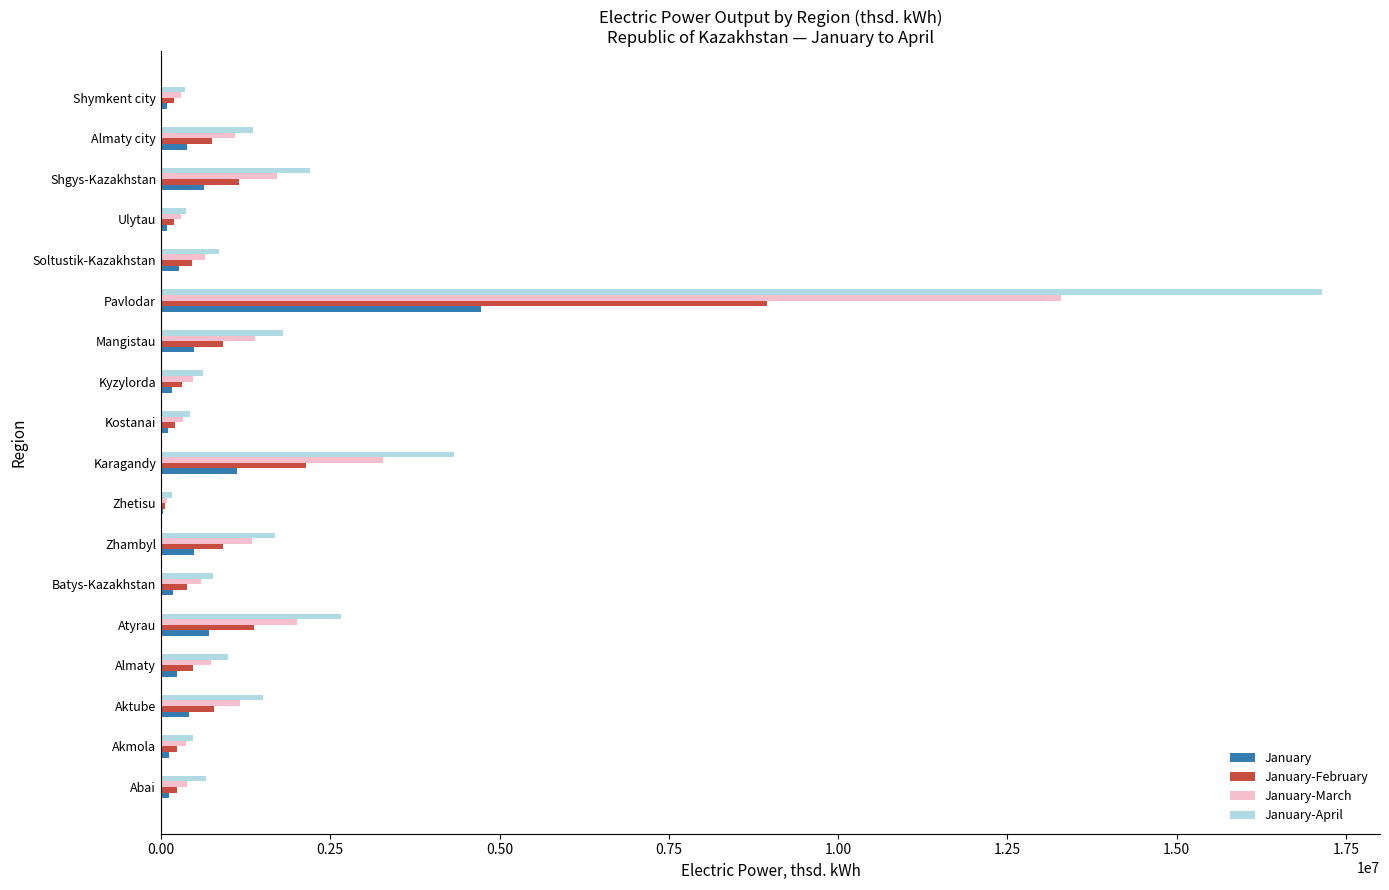

Is the value of January-March at Zhetisu greater than the value of January-April at Atyrau?

No